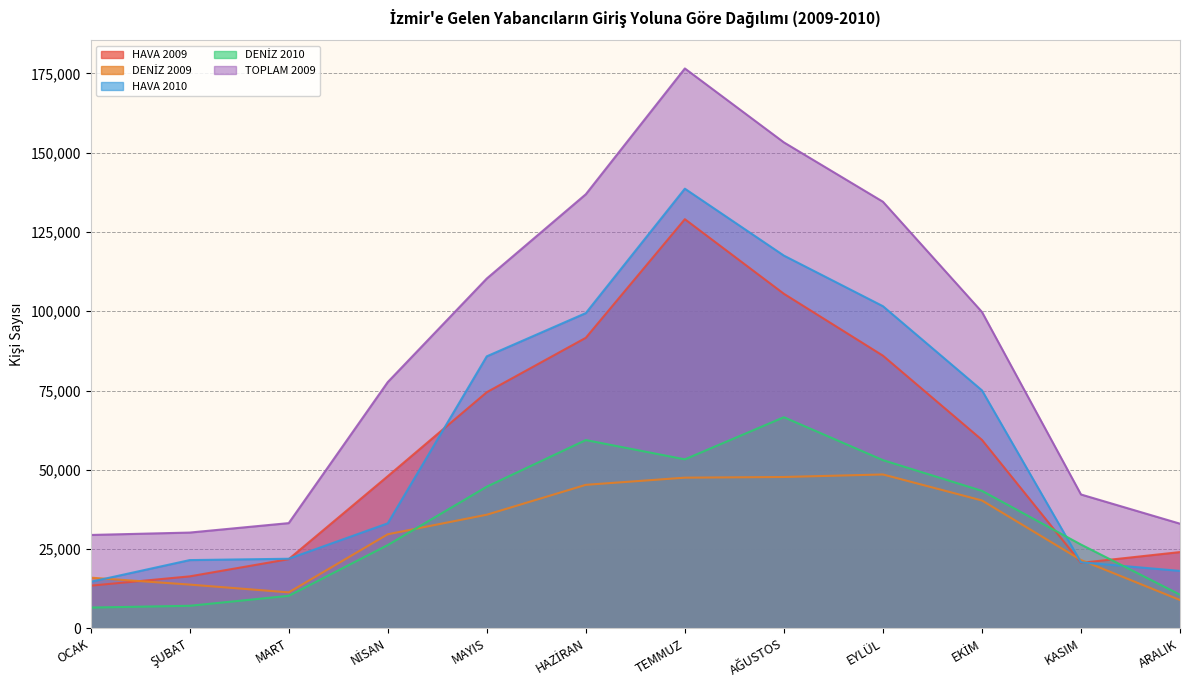

At which category is the sum across all series the highest?

TEMMUZ